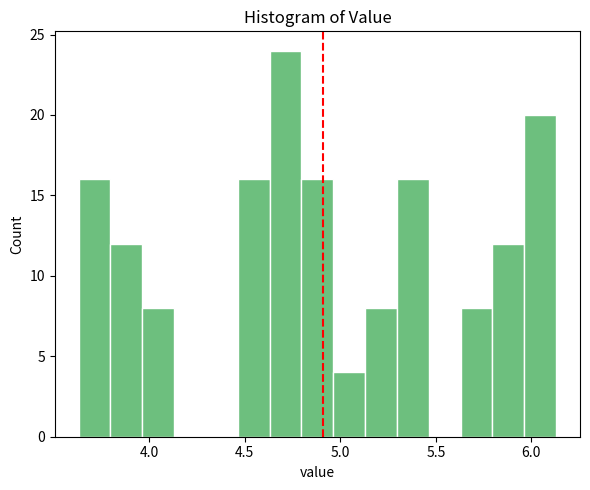

Read against the x-axis, roughly where is the centre of the tallest bar?

4.70